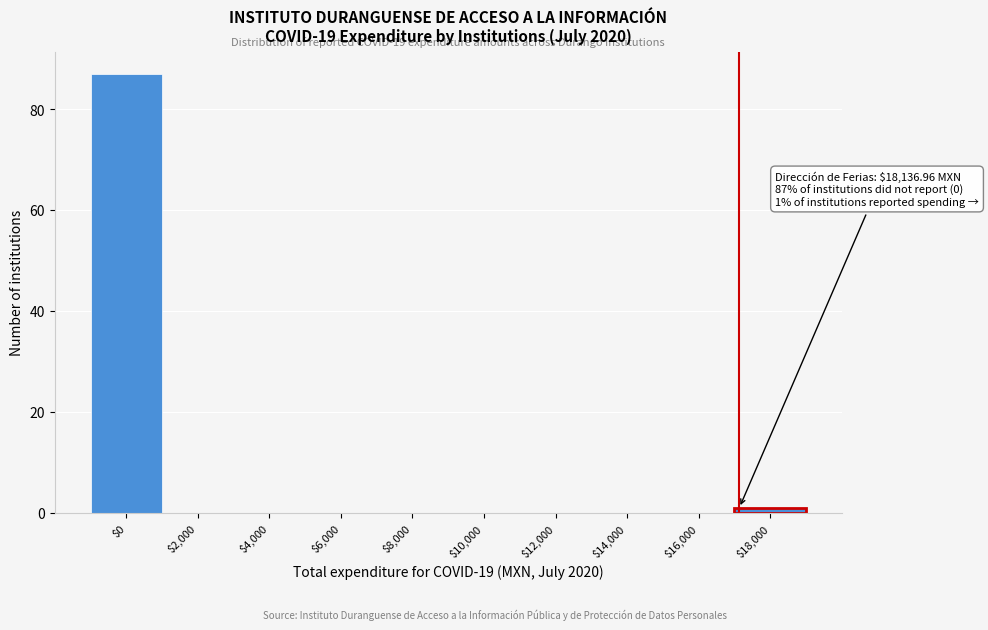

What is the maximum value shown in the chart?

87